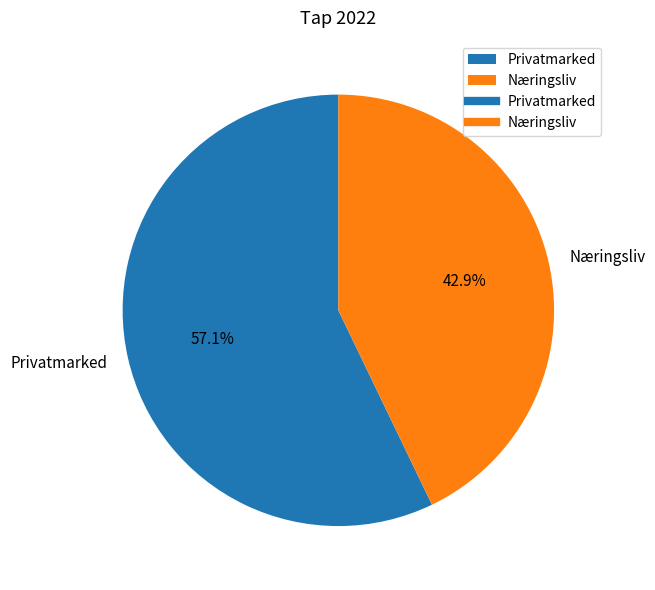

How many slices are in this pie chart?

2